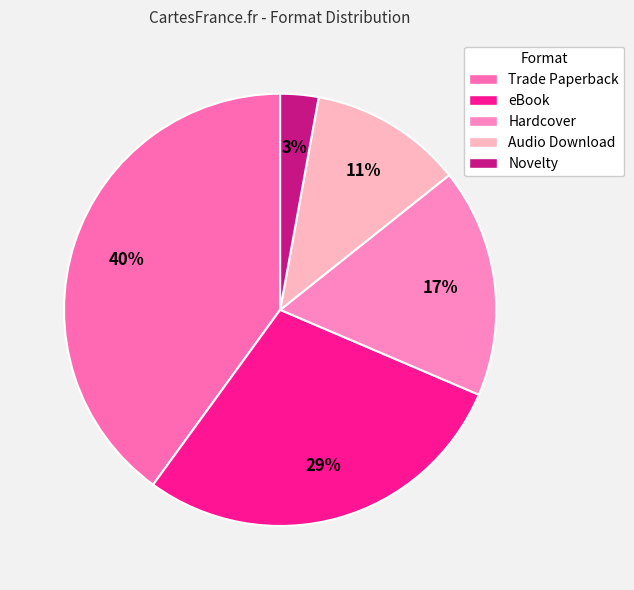

How many slices are in this pie chart?

5